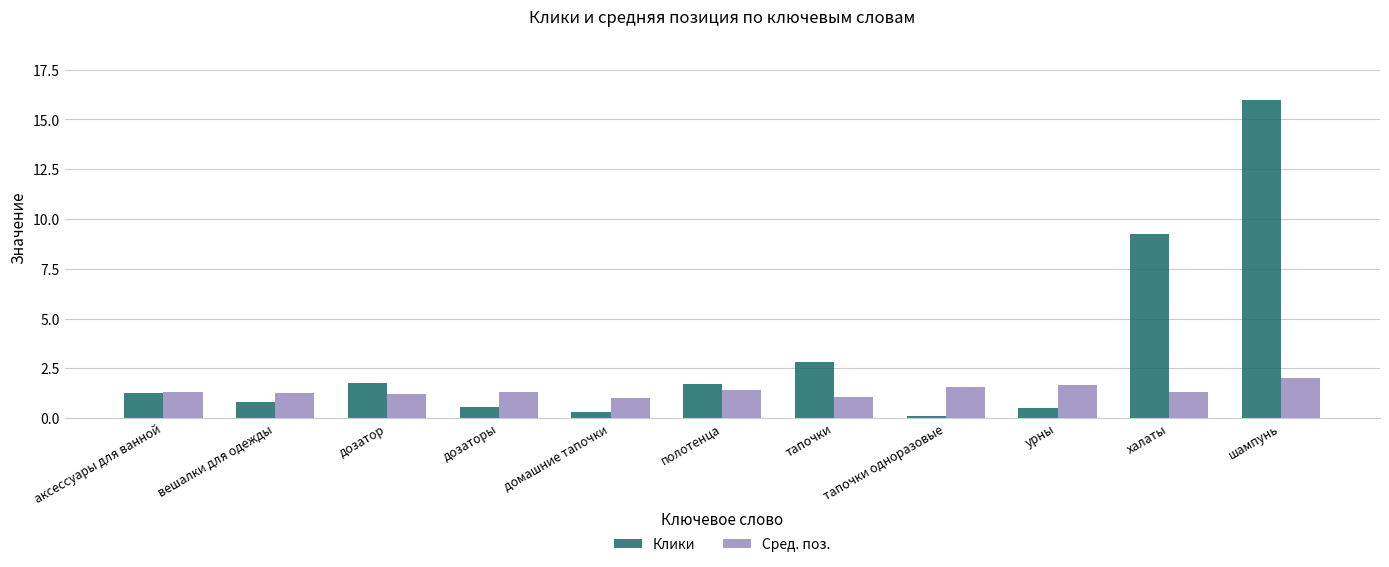

Which series has the widest spread of values?

Клики